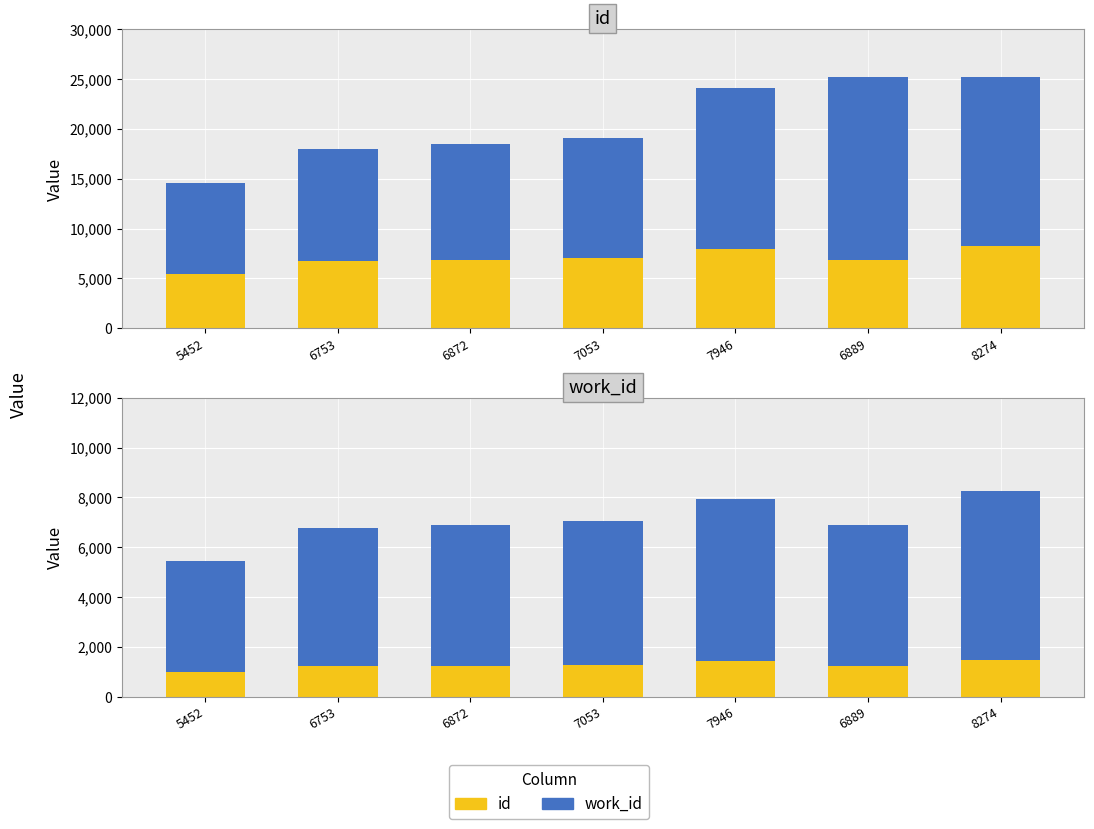

How many values in the id_fraction series are below 1240?

3